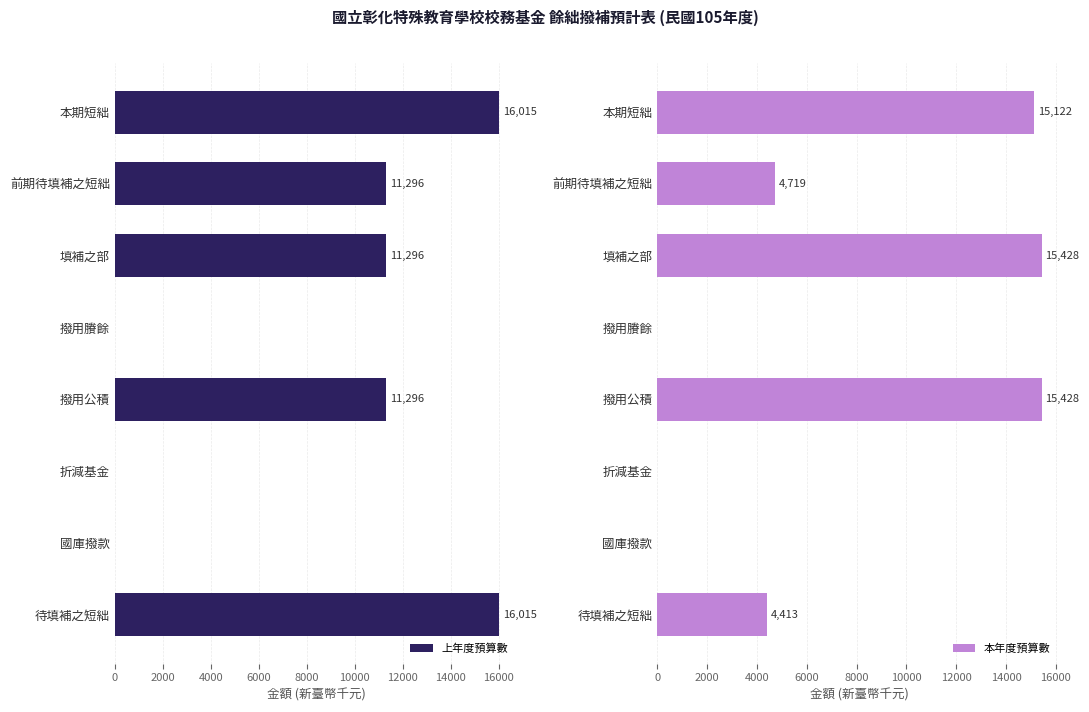

Reading right to left, what are all the values shown in this chart?

上年度預算數: 16015	0	0	11296	0	11296	11296	16015
本年度預算數: 4413	0	0	15428	0	15428	4719	15122